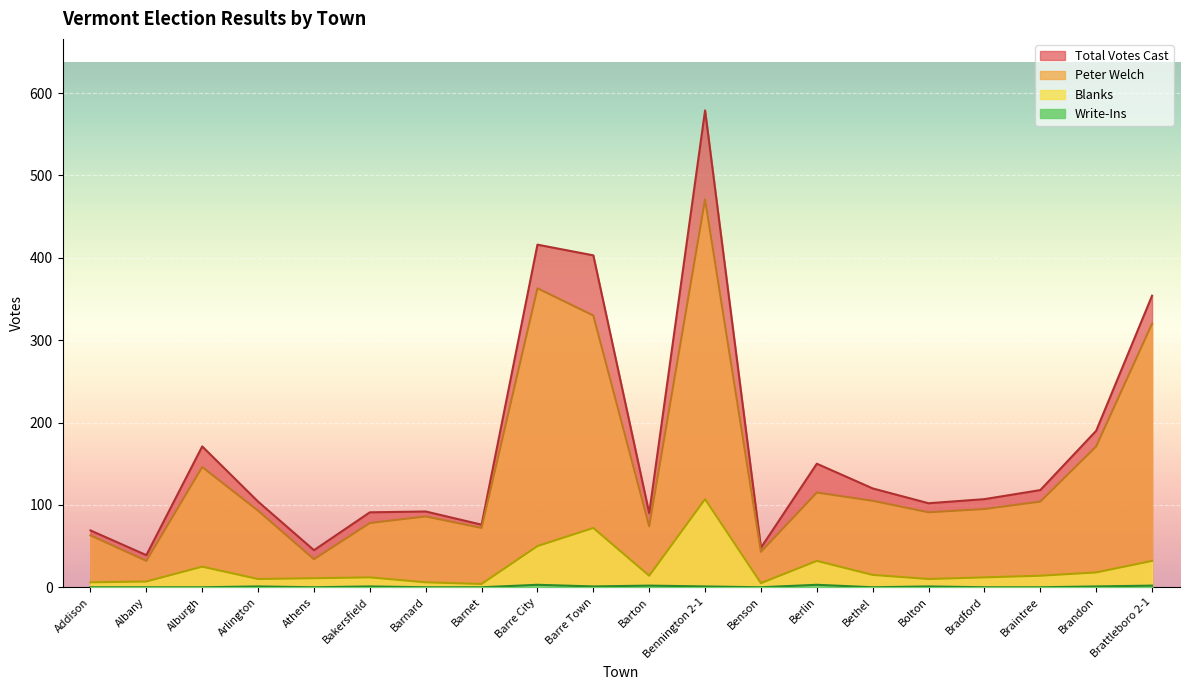

Which series has the largest total across all categories?

Total Votes Cast